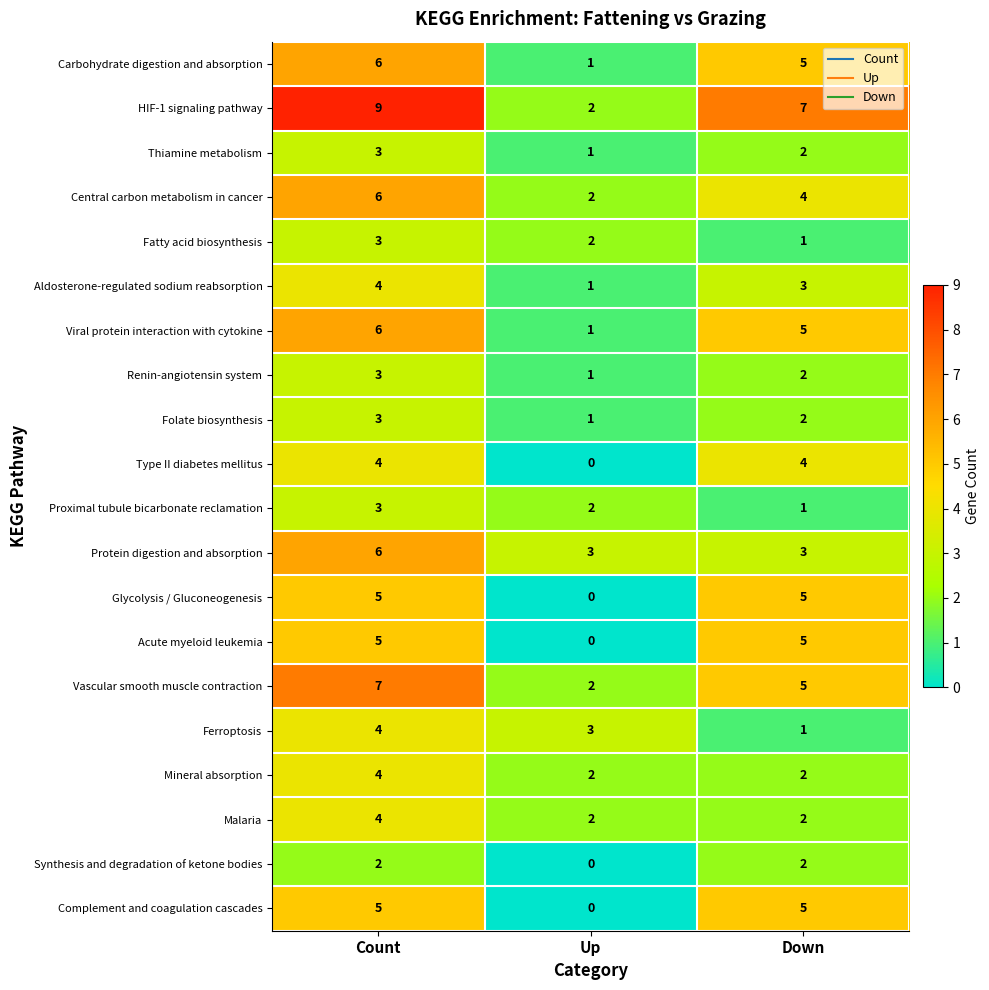

List the labels in order of Ferroptosis value, smallest first.

Down, Up, Count